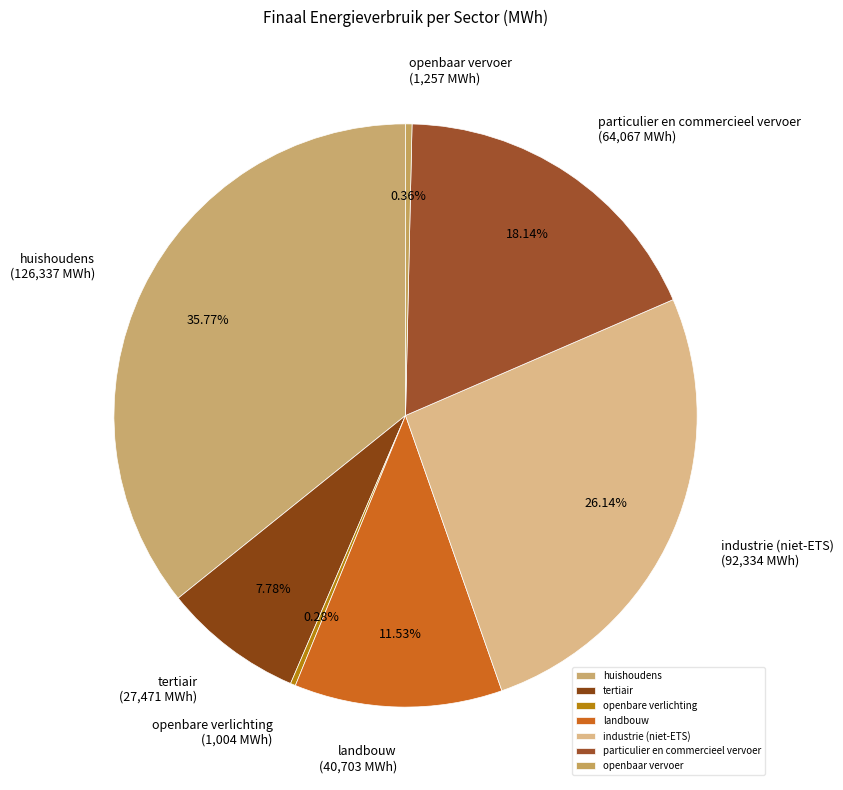

Approximately how many times larger is the value at particulier en commercieel vervoer compared to openbaar vervoer?

51.0